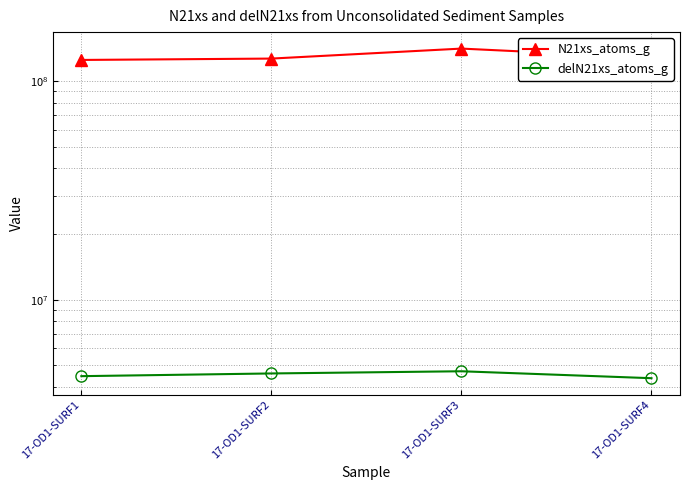

What is the value of the N21xs_atoms_g point at the 2nd from the left?

127251839.6